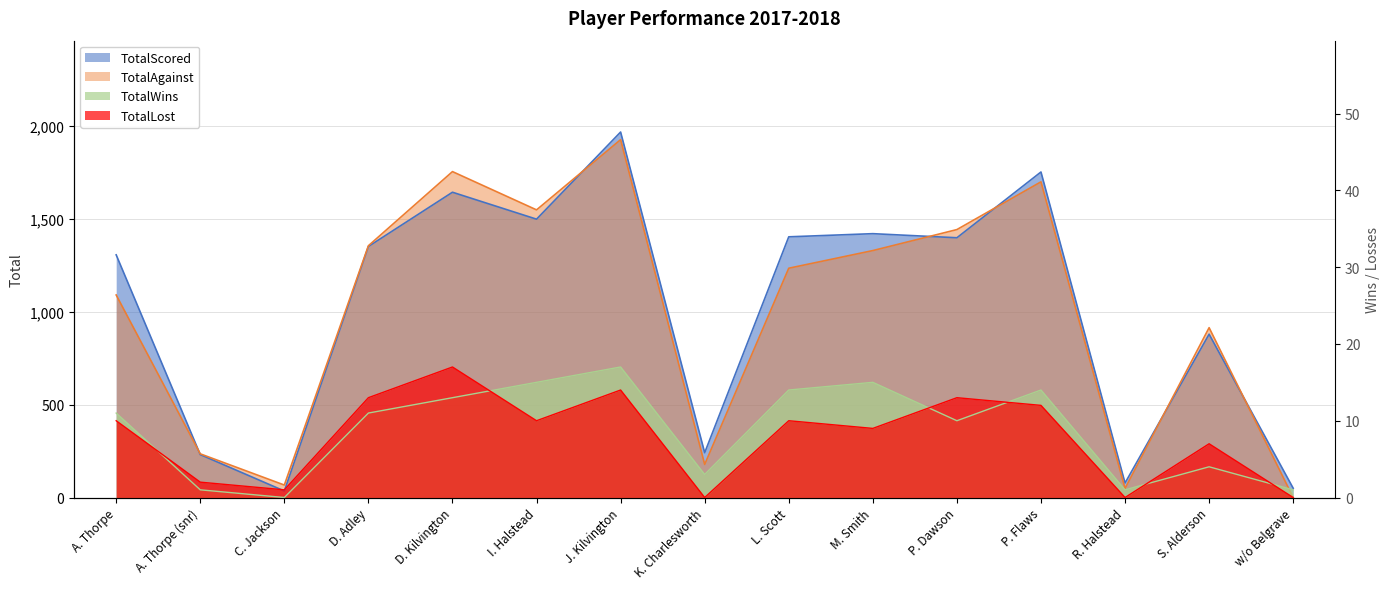

What is the difference between the TotalScored values at S. Alderson and M. Smith?

541